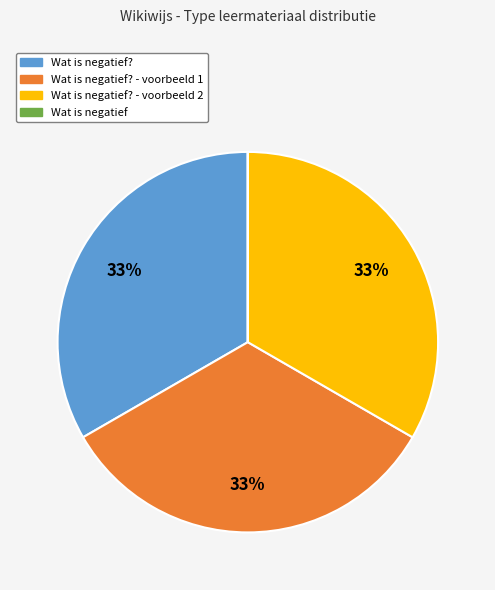

To the nearest percent, what is the difference between the largest and smallest slice percentages?

33%